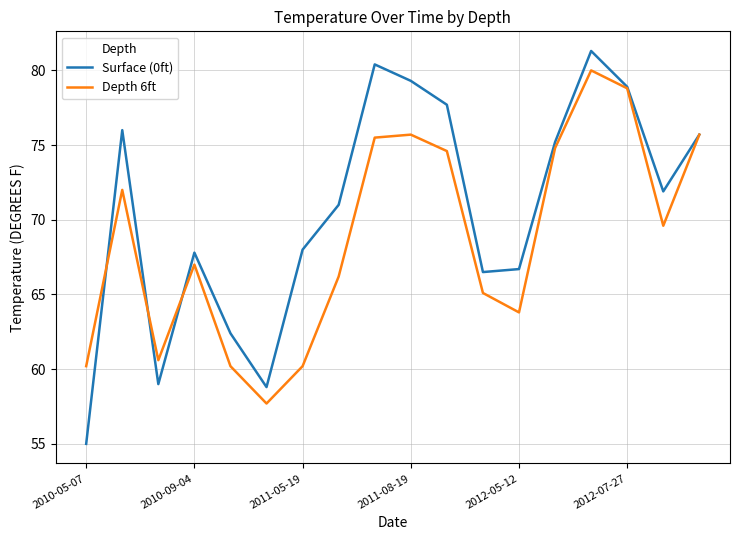

Which series has the largest total across all categories?

Surface (0ft)